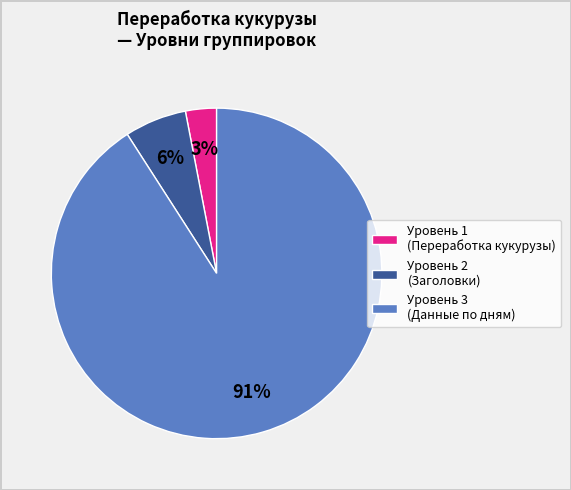

True or false: Уровень 2 (Заголовки) accounts for 19% of the total.

False